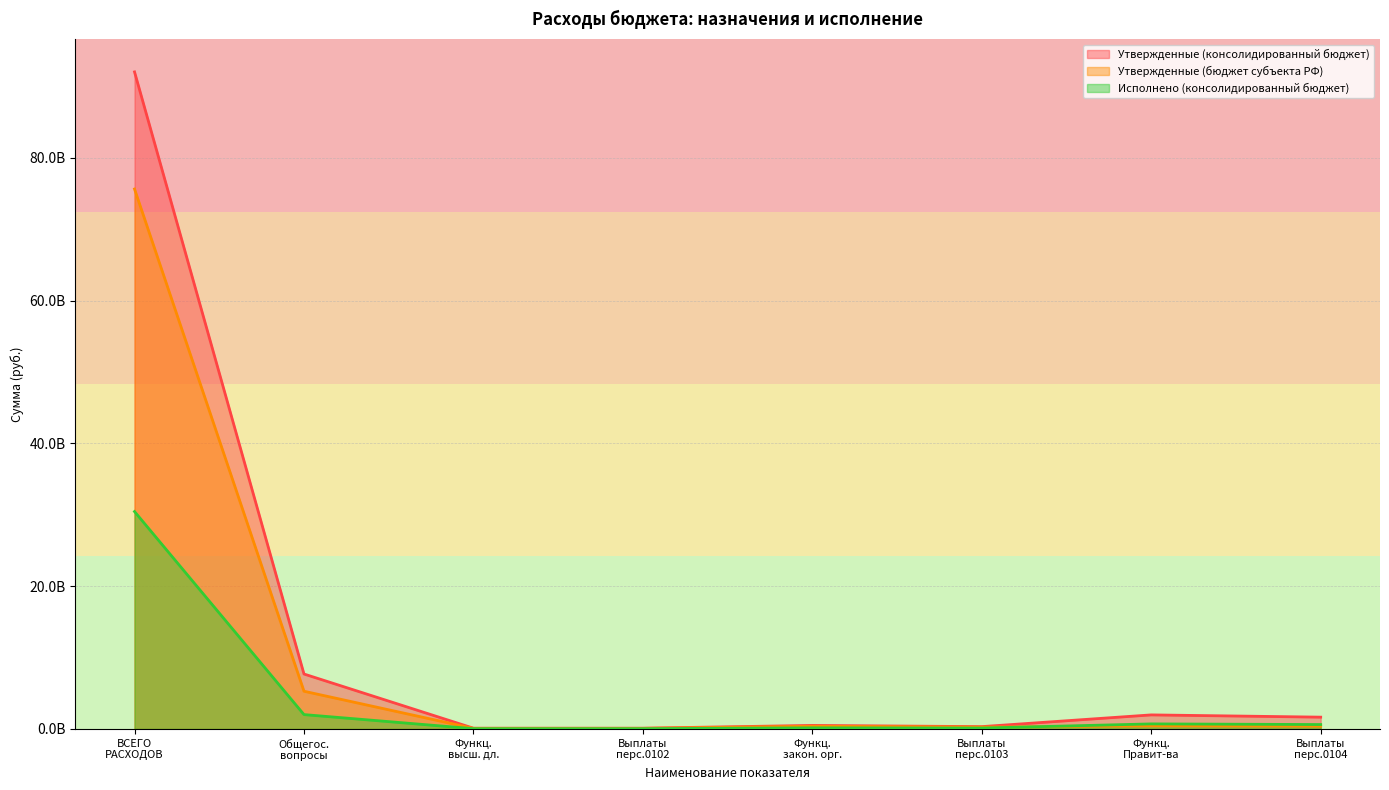

At which category does Исполнено (консолидированный бюджет) reach its first local peak?

Функц. закон. орг.